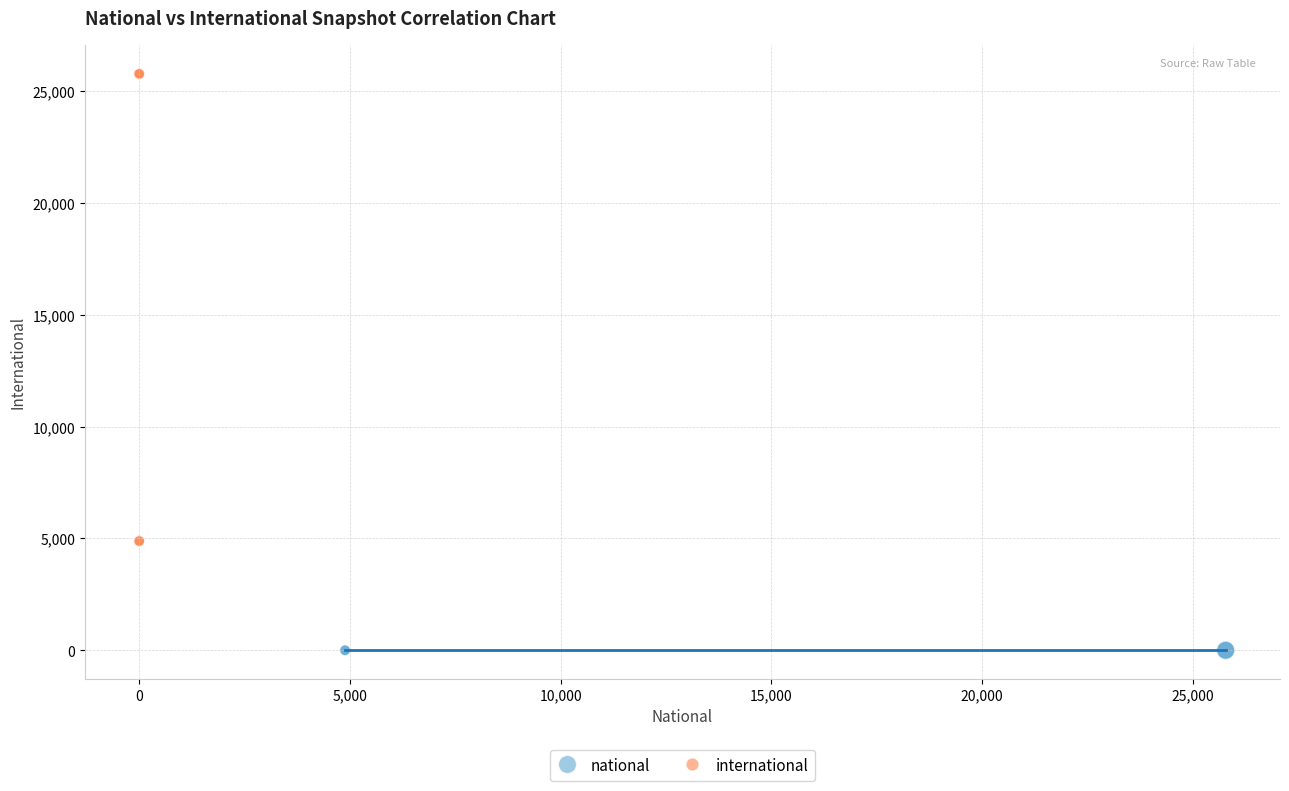

Which series reaches the maximum Y coordinate?

international